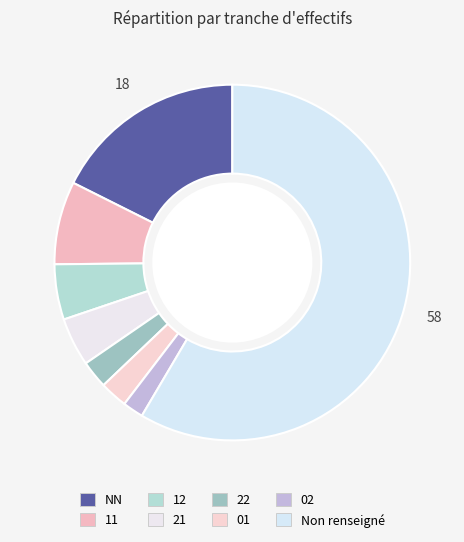

To the nearest percent, what is the difference between the largest and smallest slice percentages?

57%